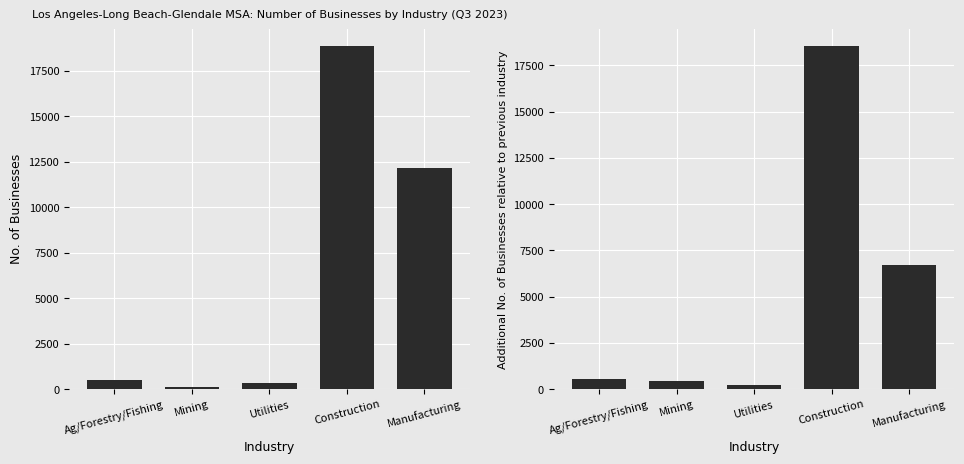

Where is Incremental No. of Businesses nearest to the value 9390?

Manufacturing